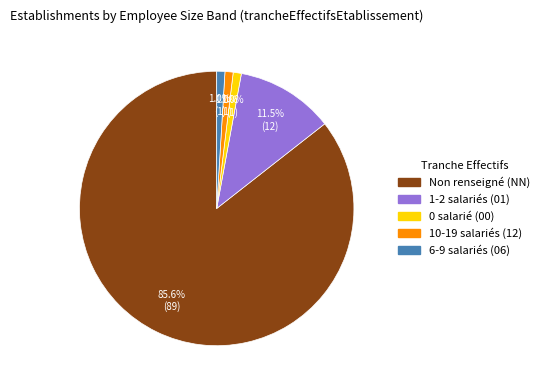

Does any single category account for the majority?

Yes